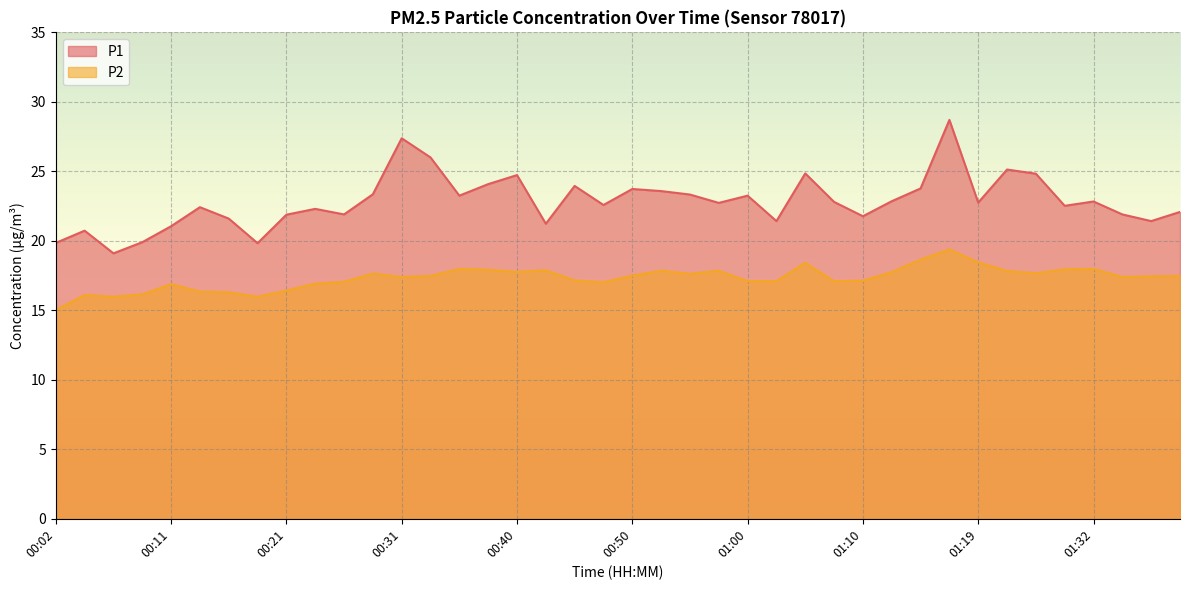

Which series has the largest range (max minus min)?

P1